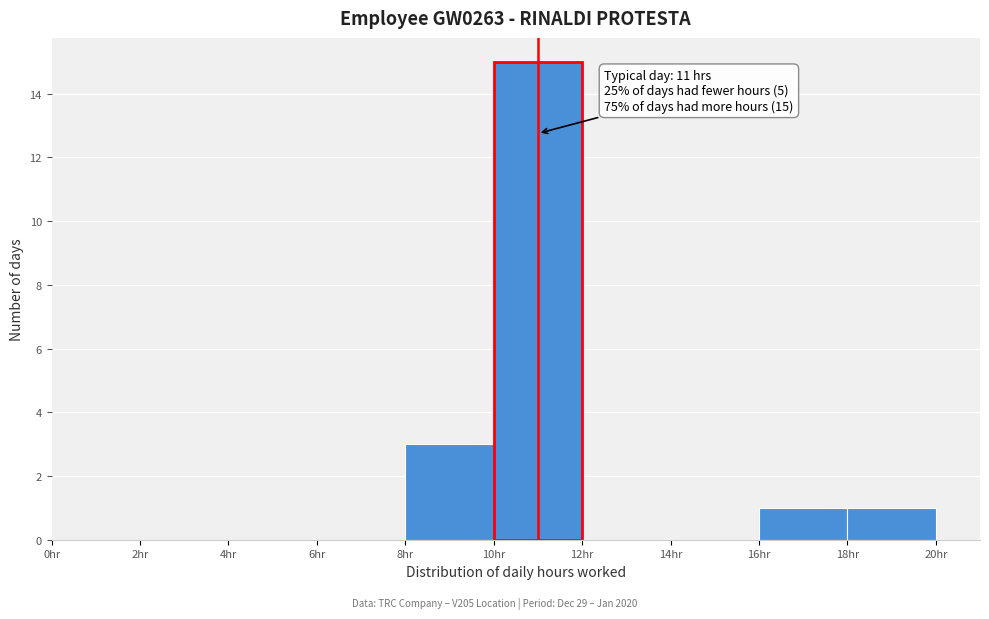

Which range on the x-axis has the tallest bar?

10 to 12